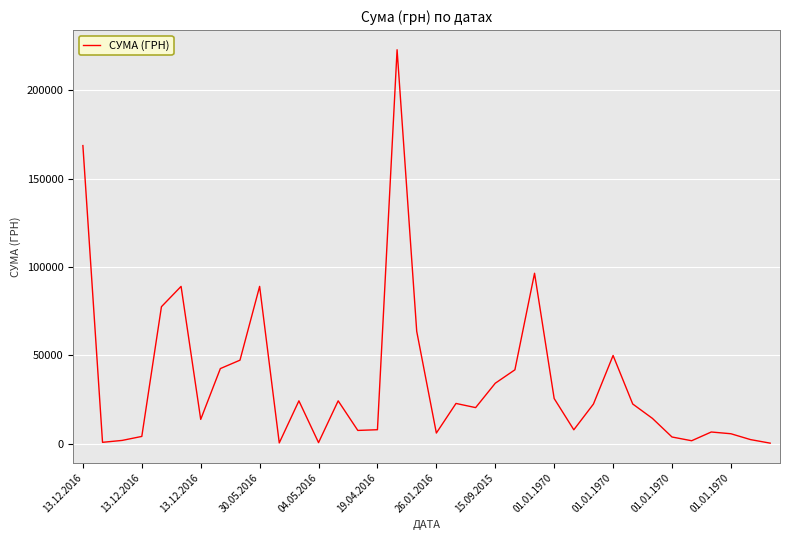

What is the greatest value displayed?

223013.8